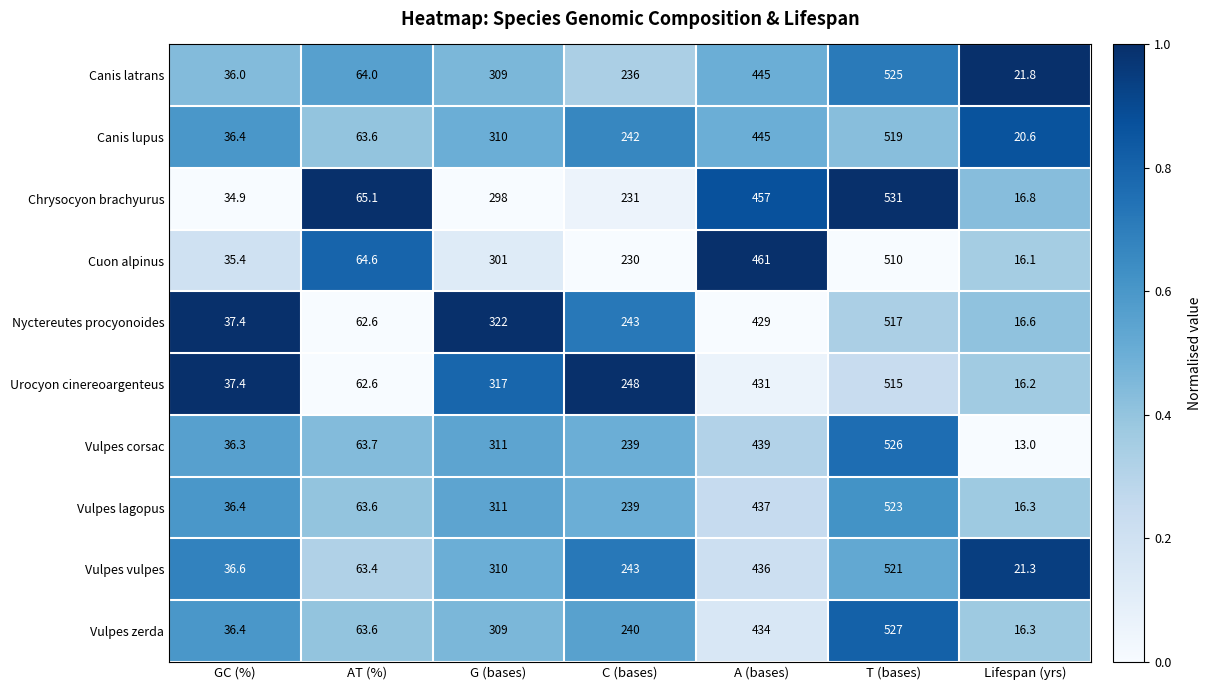

Which series changed the most between GC (%) and A (bases)?

Cuon alpinus